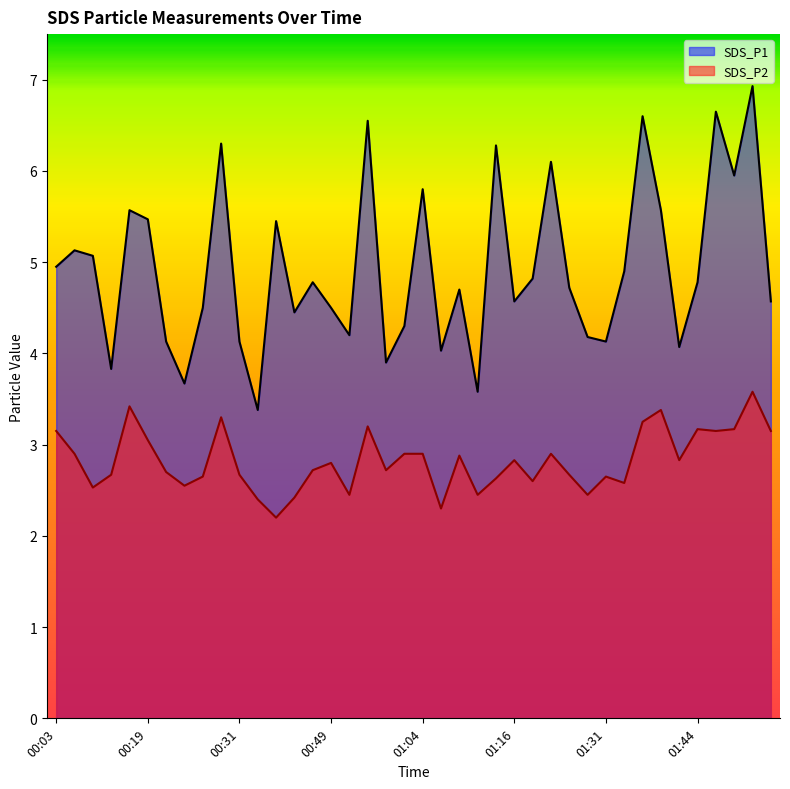

Between 00:21 and 01:06, which is larger?

00:21